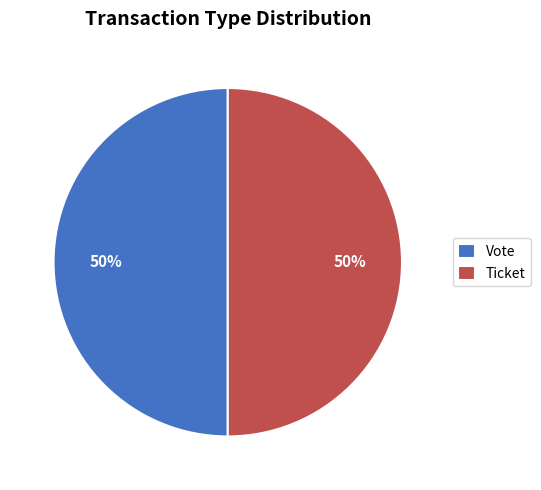

To the nearest percent, what is the combined percentage of Vote and Ticket?

100%